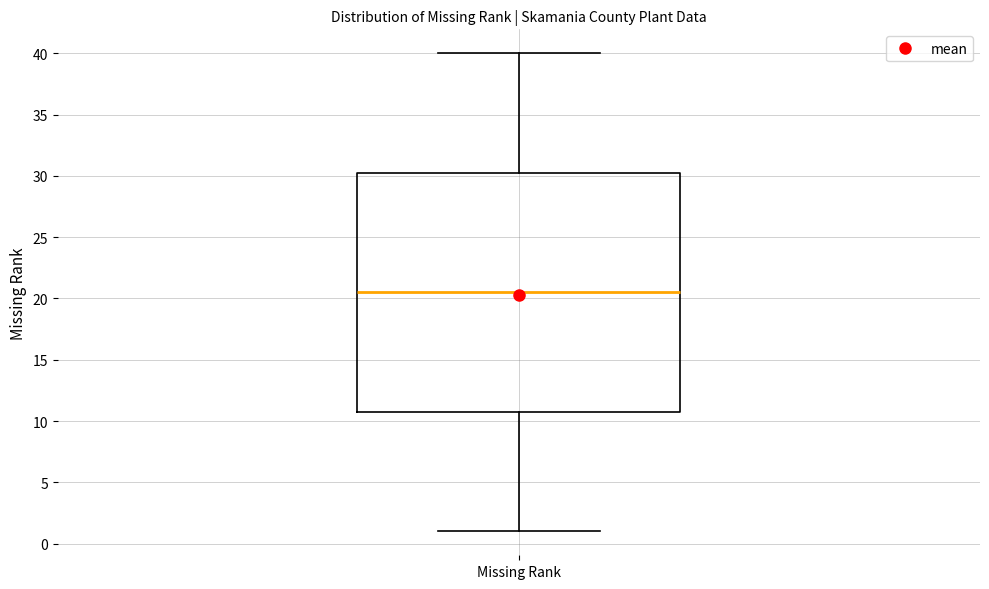

Read this box plot against the y-axis: the position of the median line, the range covered by the box, and the ends of both whiskers. The values are not printed on the chart, so give them approximately, as read against the axis.

median 20.5, box 11.0 to 30.5, whiskers 1.0 to 40.0